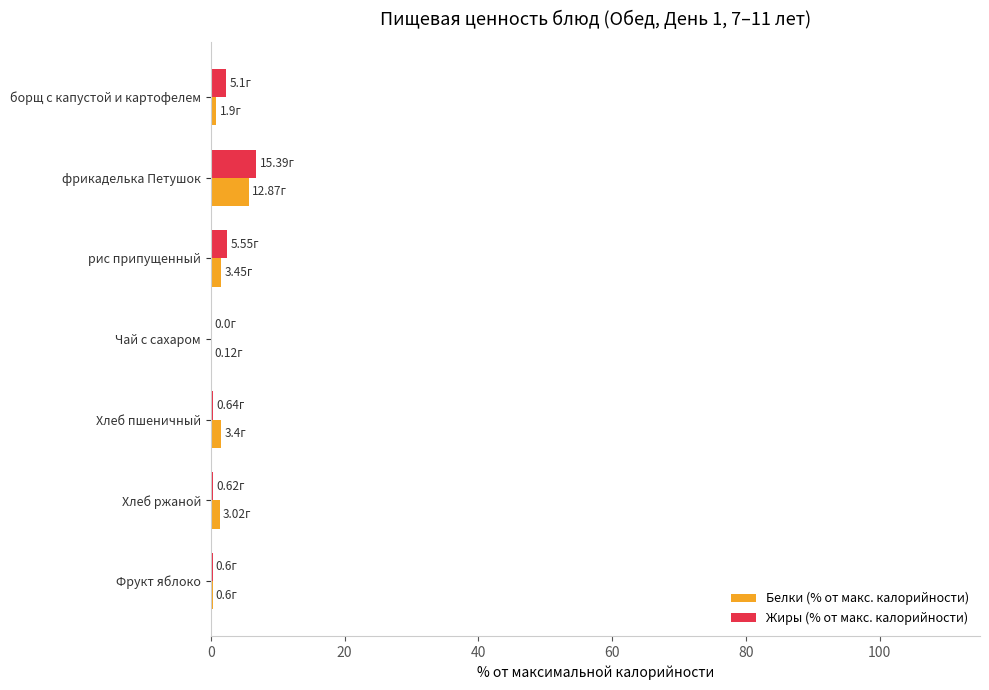

At which label does Жиры (% от макс. калорийности) reach its peak?

фрикаделька Петушок